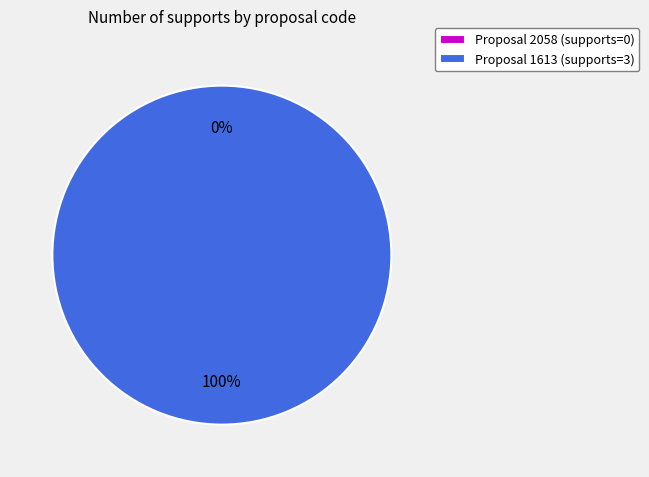

Combined, what portion of the pie is 1613 and 2058?

100.0%